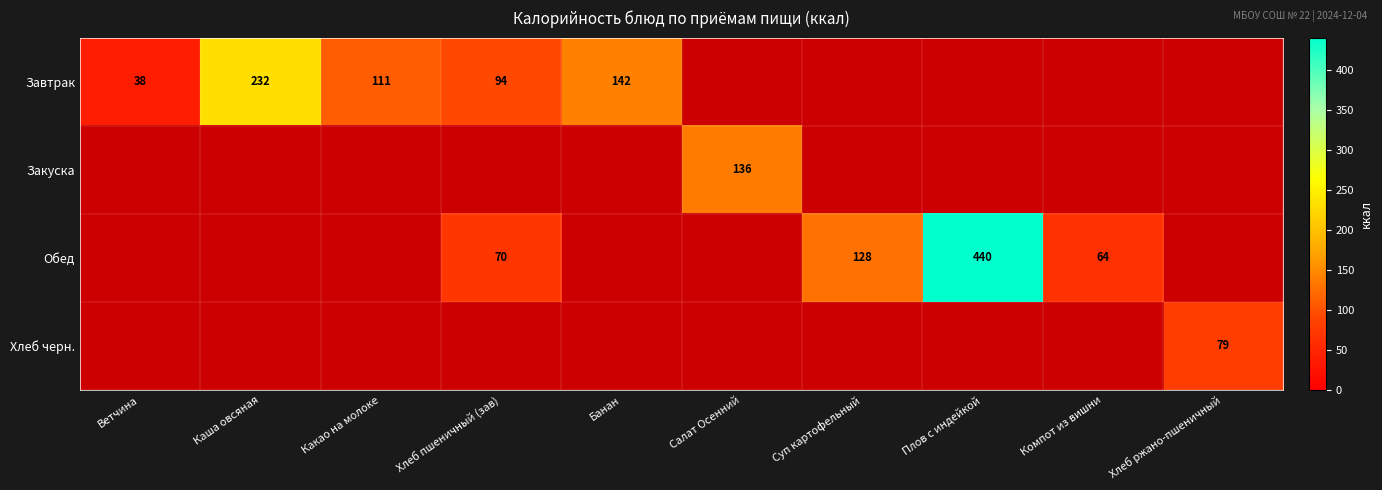

Which category has the lowest value across all series?

Ветчина